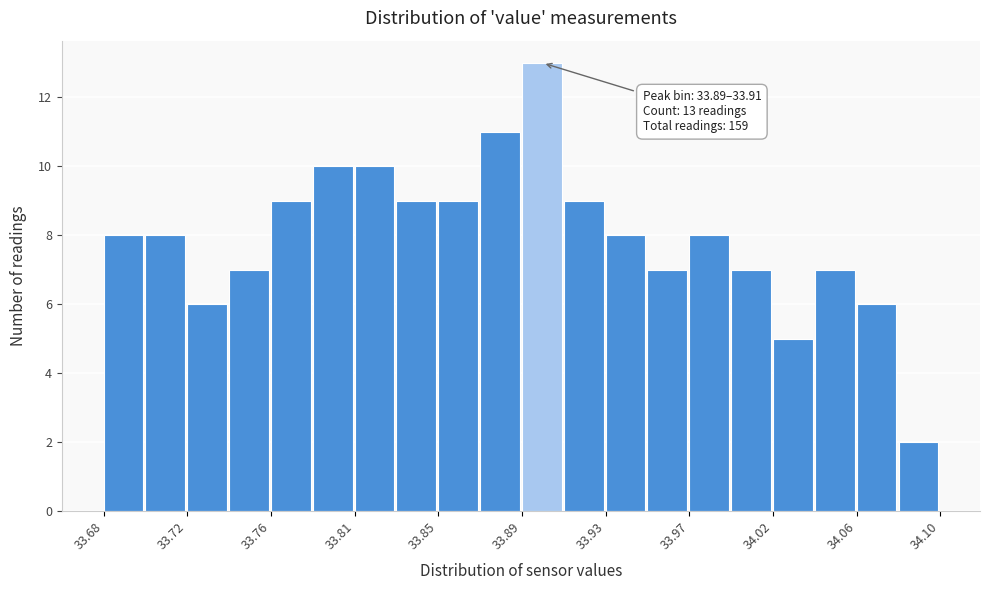

Over which range of the x-axis is the bar tallest?

33.890 to 33.911